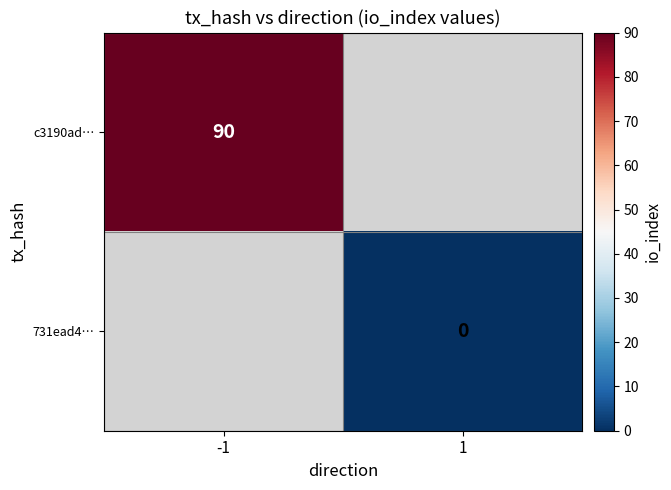

The value of c3190ad… at -1 is 40. True or false?

False